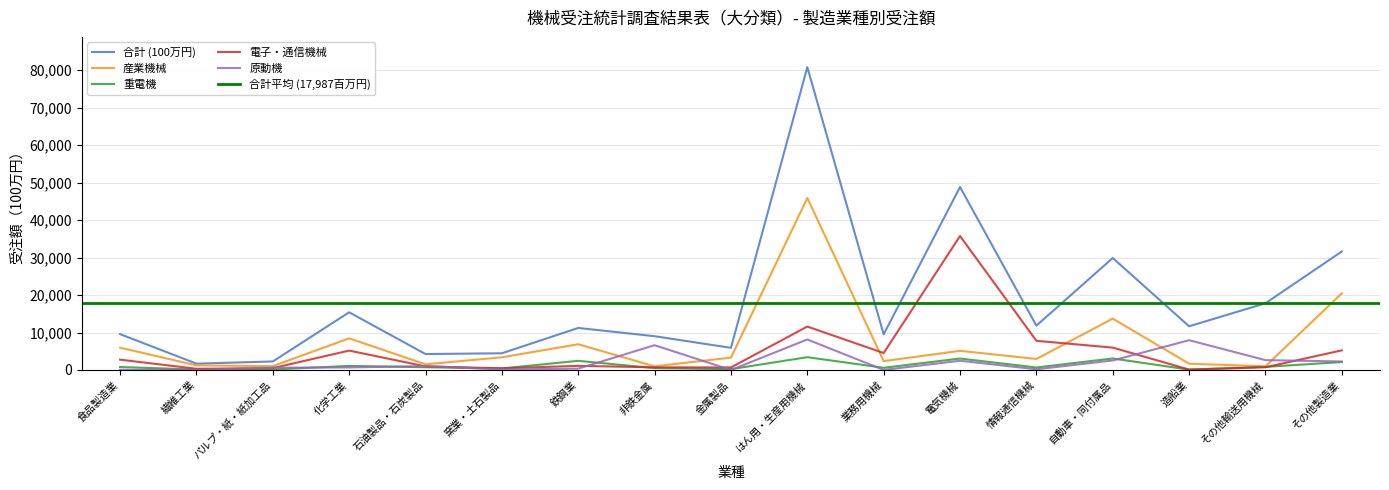

Which series has the largest range (max minus min)?

合計 (100万円)